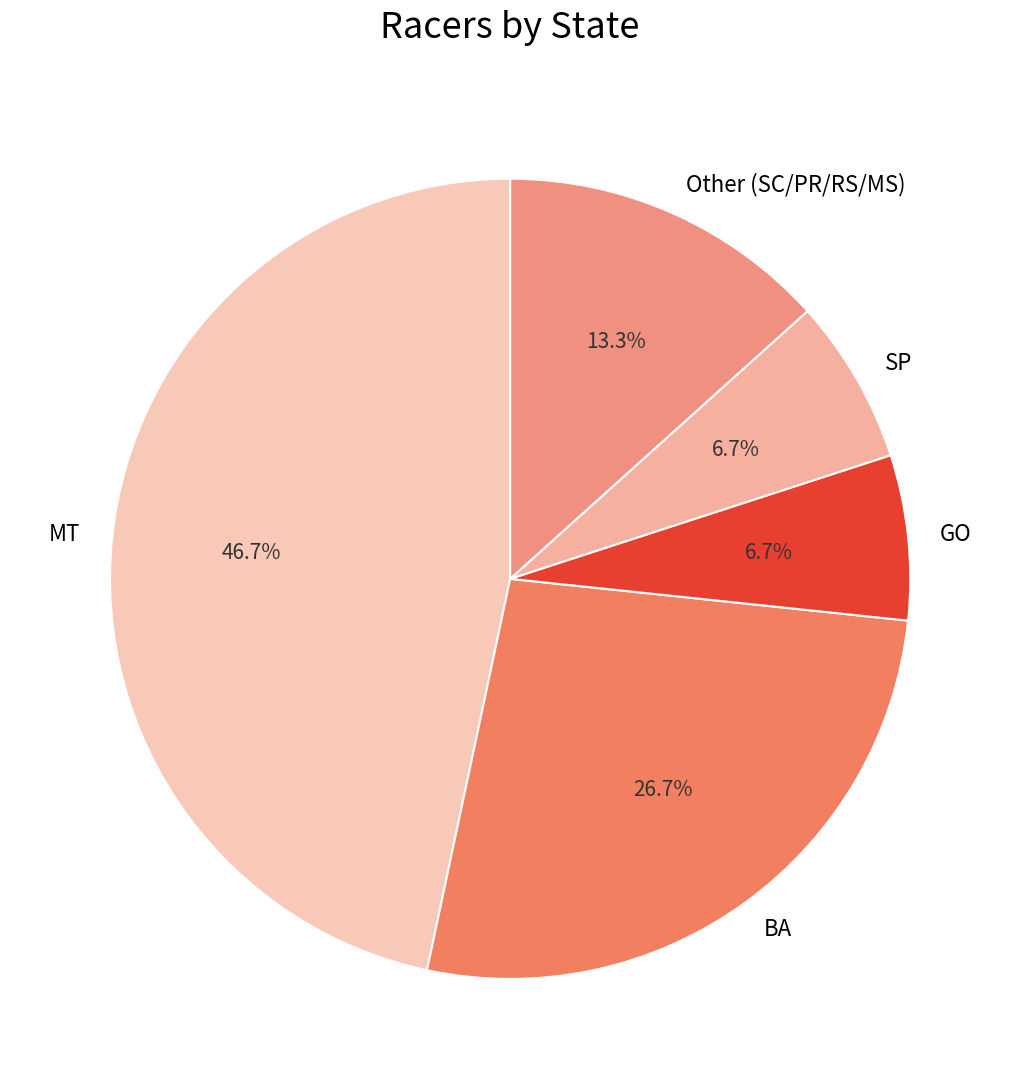

What is the largest slice in the pie chart?

MT